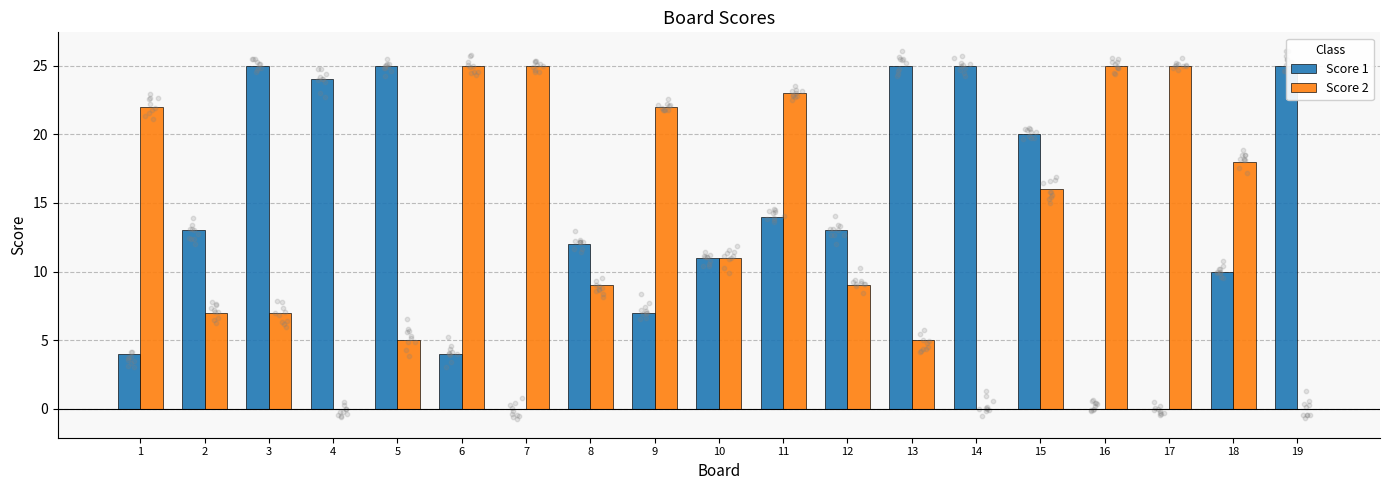

What is the total value across all series at 7?

25